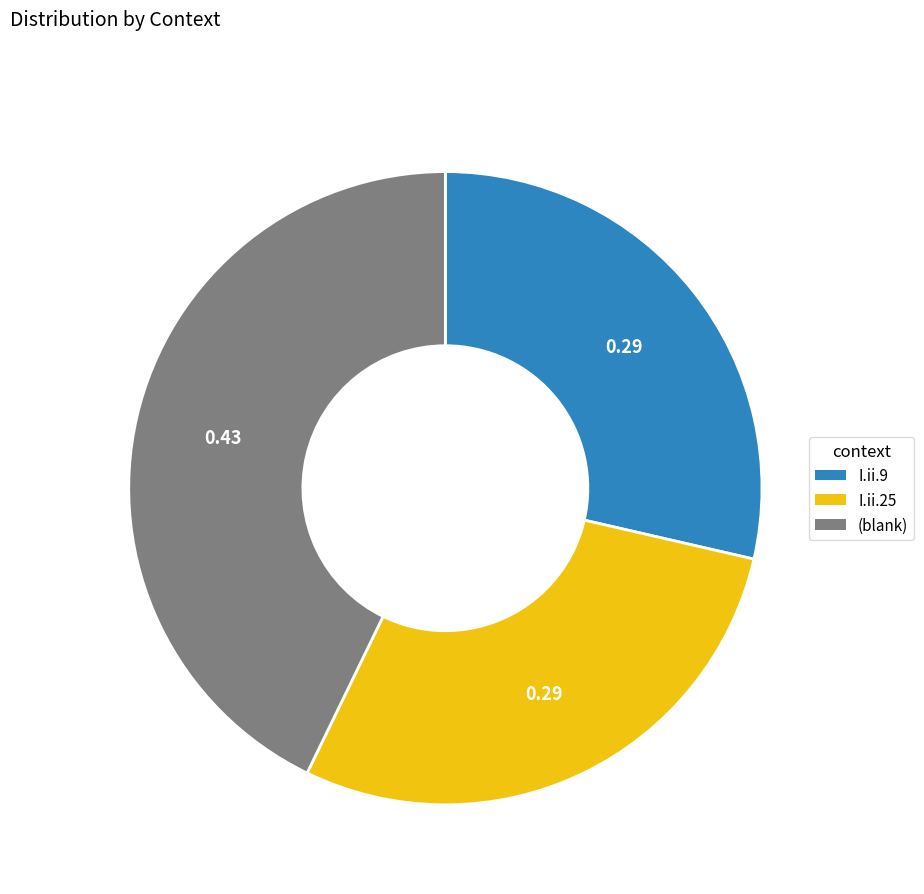

Which slice is the largest?

(blank)